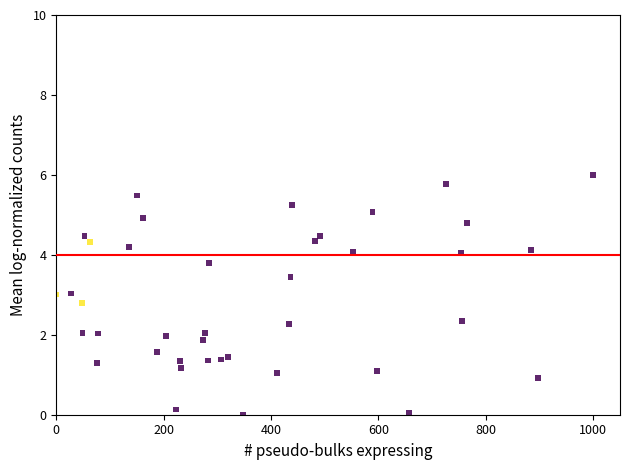

What is the range of X values (max minus min)?

1000.0